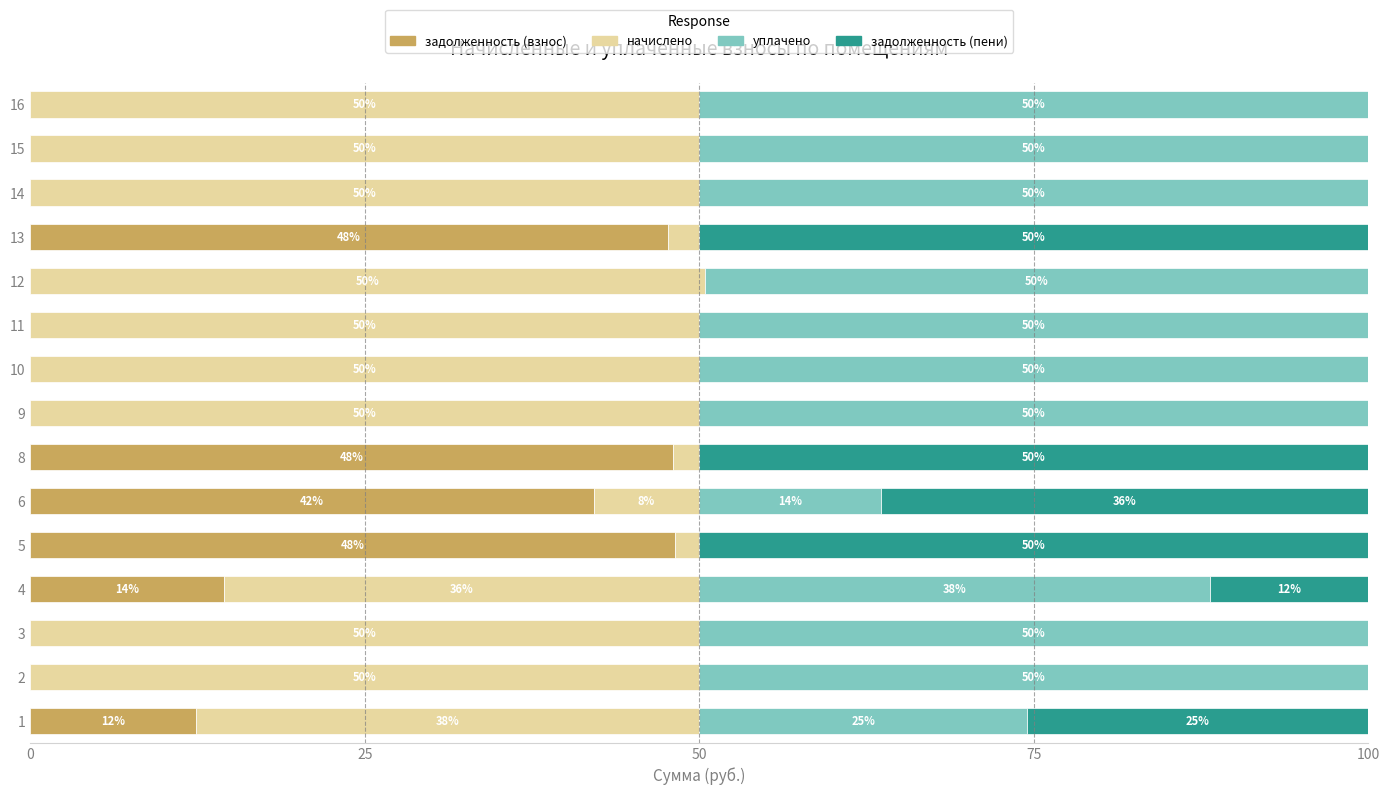

Is it true that задолженность (взнос) equals 0.0 at 9?

True